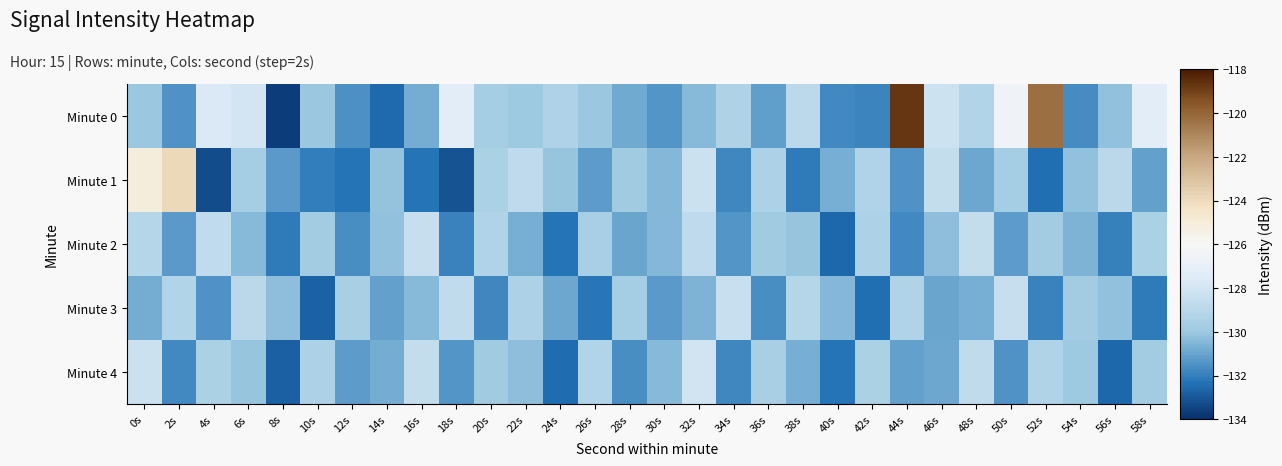

Reading left to right, what are all the values shown in this chart?

Minute 0: 0s=-130.0	2s=-131.4	4s=-127.7	6s=-128.0	8s=-133.6	10s=-130.0	12s=-131.5	14s=-132.6	16s=-130.8	18s=-127.2	20s=-129.7	22s=-130.0	24s=-129.3	26s=-130.1	28s=-130.9	30s=-131.4	32s=-130.4	34s=-129.3	36s=-131.2	38s=-128.9	40s=-131.7	42s=-131.9	44s=-118.7	46s=-128.2	48s=-129.2	50s=-126.5	52s=-120.3	54s=-131.7	56s=-130.2	58s=-127.2
Minute 1: 0s=-125.1	2s=-123.9	4s=-133.3	6s=-129.7	8s=-131.3	10s=-132.0	12s=-132.3	14s=-130.1	16s=-132.3	18s=-133.1	20s=-129.5	22s=-128.8	24s=-130.1	26s=-131.2	28s=-129.9	30s=-130.5	32s=-128.3	34s=-131.8	36s=-129.4	38s=-132.1	40s=-130.7	42s=-129.3	44s=-131.5	46s=-128.6	48s=-130.9	50s=-129.7	52s=-132.4	54s=-130.2	56s=-128.9	58s=-131.1
Minute 2: 0s=-129.1	2s=-131.3	4s=-128.7	6s=-130.4	8s=-132.1	10s=-129.8	12s=-131.6	14s=-130.2	16s=-128.5	18s=-131.9	20s=-129.3	22s=-130.7	24s=-132.3	26s=-129.6	28s=-131.0	30s=-130.5	32s=-128.8	34s=-131.4	36s=-129.9	38s=-130.1	40s=-132.6	42s=-129.4	44s=-131.7	46s=-130.3	48s=-128.6	50s=-131.2	52s=-129.8	54s=-130.6	56s=-132.0	58s=-129.5
Minute 3: 0s=-130.8	2s=-129.2	4s=-131.5	6s=-128.9	8s=-130.3	10s=-132.7	12s=-129.6	14s=-131.1	16s=-130.4	18s=-128.7	20s=-131.8	22s=-129.4	24s=-130.9	26s=-132.2	28s=-129.7	30s=-131.3	32s=-130.6	34s=-128.4	36s=-131.6	38s=-129.1	40s=-130.5	42s=-132.4	44s=-129.3	46s=-131.0	48s=-130.7	50s=-128.5	52s=-131.9	54s=-129.8	56s=-130.2	58s=-132.1
Minute 4: 0s=-128.3	2s=-131.7	4s=-129.5	6s=-130.1	8s=-132.8	10s=-129.4	12s=-131.2	14s=-130.8	16s=-128.6	18s=-131.4	20s=-129.9	22s=-130.3	24s=-132.5	26s=-129.2	28s=-131.6	30s=-130.4	32s=-128.1	34s=-131.8	36s=-129.6	38s=-130.7	40s=-132.3	42s=-129.5	44s=-131.1	46s=-130.9	48s=-128.7	50s=-131.5	52s=-129.3	54s=-130.0	56s=-132.6	58s=-129.8